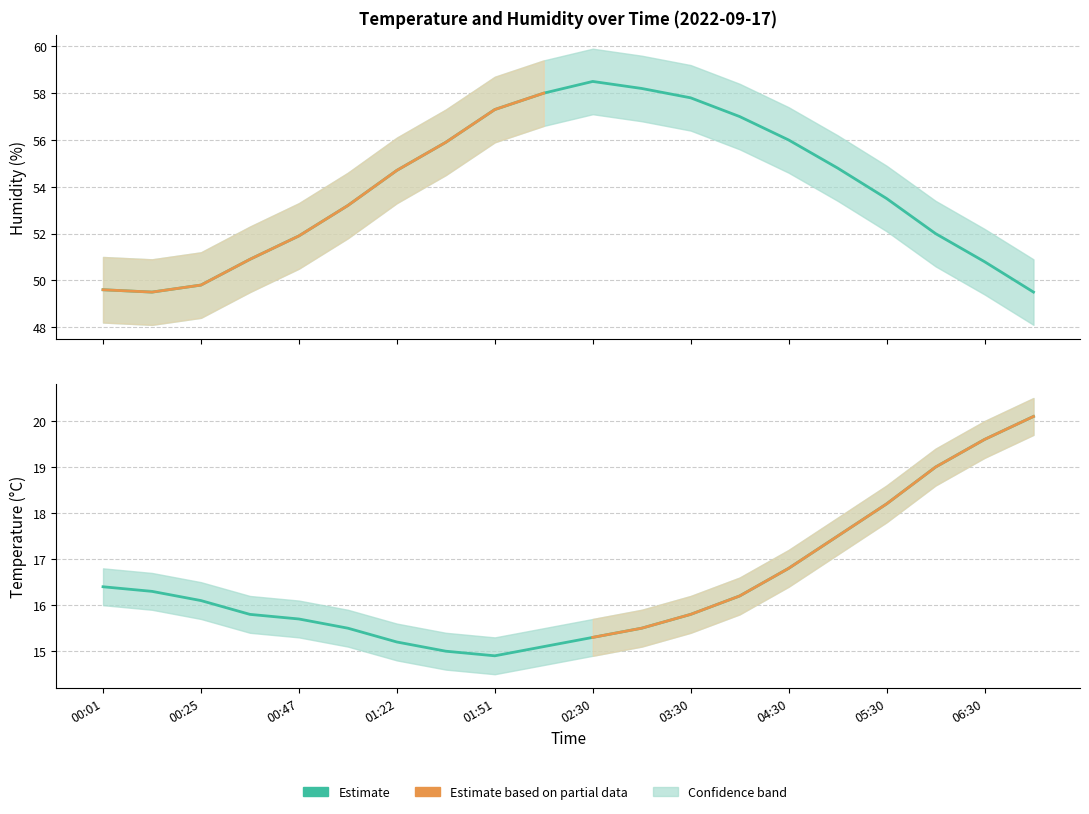

What is the label of the 20th point from the left?

07:00